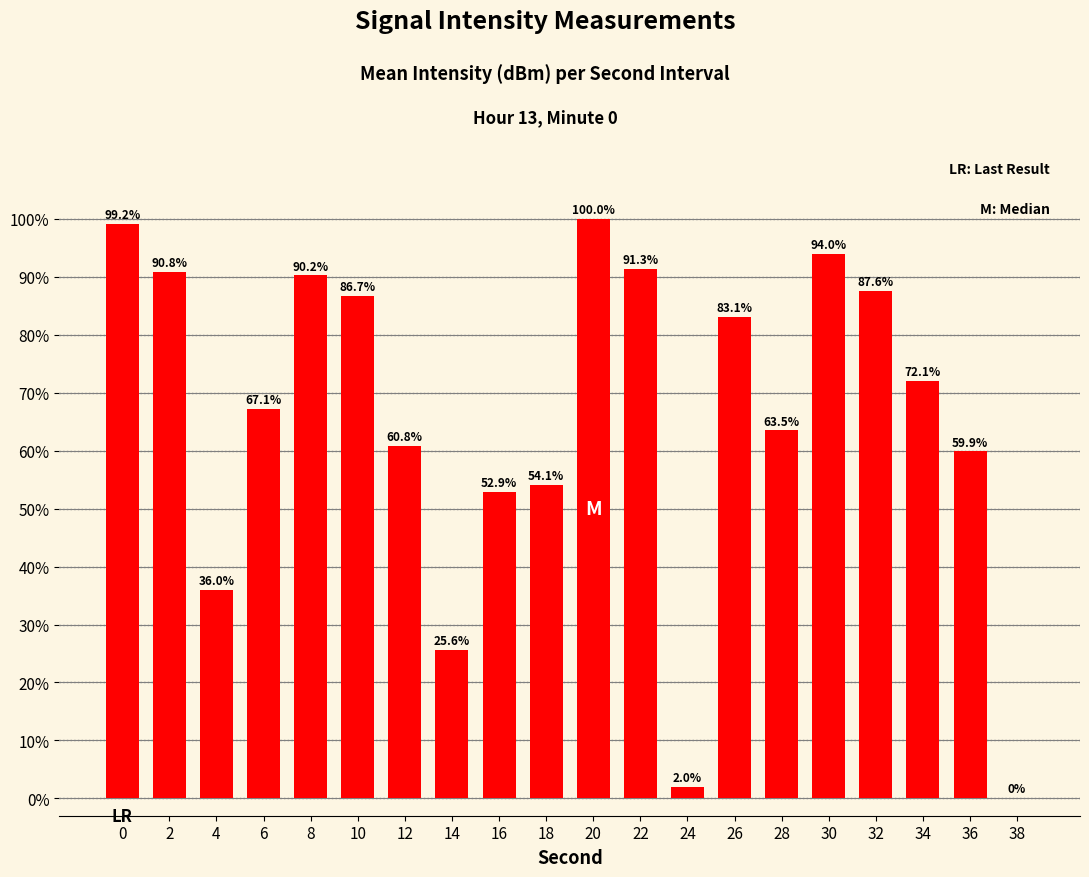

Reading left to right, transcribe all the data shown in this chart.

99.2	90.8	36.0	67.1	90.2	86.7	60.8	25.6	52.9	54.1	100.0	91.3	2.0	83.1	63.5	94.0	87.6	72.1	59.9	0.0